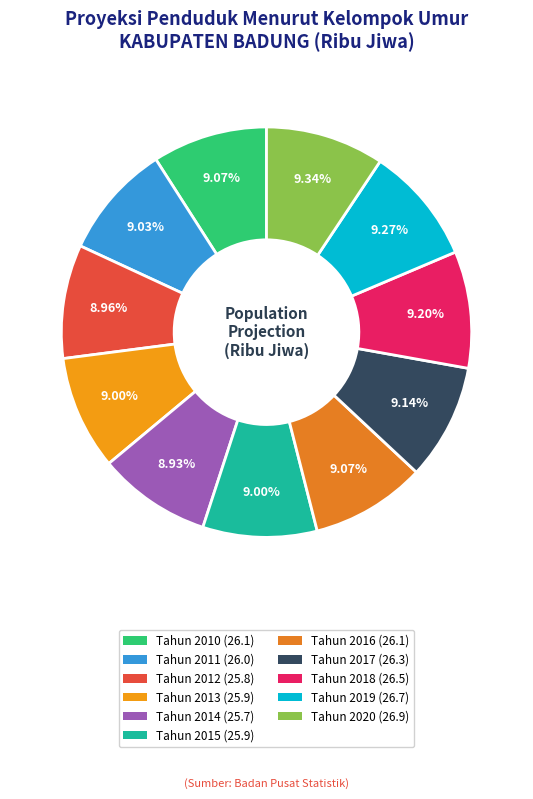

To the nearest percent, what portion does Tahun 2010 represent?

9%